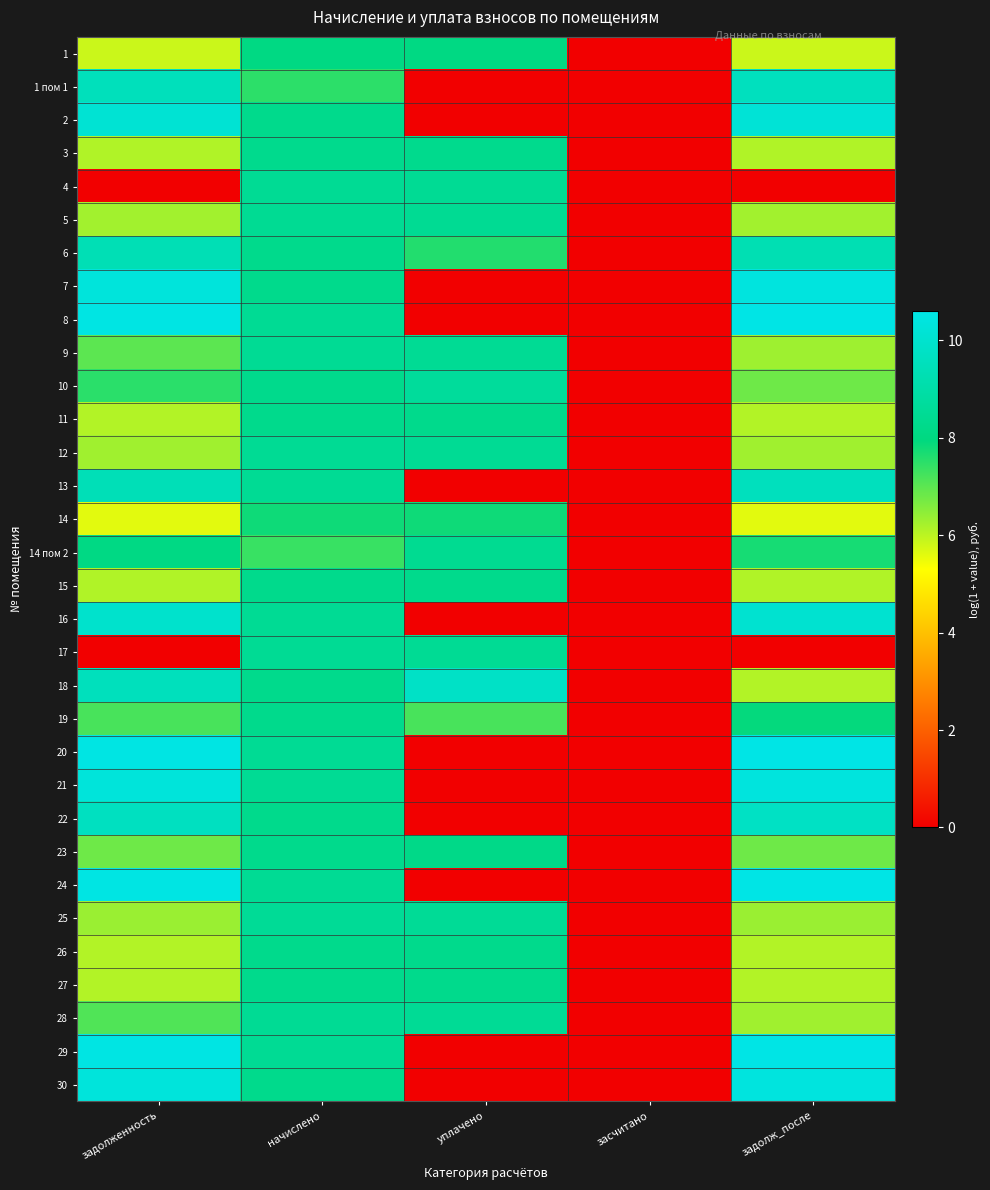

Reading right to left, list all the values displayed in this chart.

1: задолж_после=5.9	засчитано=0.0	уплачено=8.1	начислено=8.1	задолженность=5.9
1 пом 1: задолж_после=9.6	засчитано=0.0	уплачено=0.0	начислено=7.5	задолженность=9.5
2: задолж_после=10.2	засчитано=0.0	уплачено=0.0	начислено=8.3	задолженность=10.1
3: задолж_после=6.1	засчитано=0.0	уплачено=8.3	начислено=8.3	задолженность=6.1
4: задолж_после=0.0	засчитано=0.0	уплачено=8.5	начислено=8.5	задолженность=0.0
5: задолж_после=6.3	засчитано=0.0	уплачено=8.5	начислено=8.5	задолженность=6.3
6: задолж_после=9.3	засчитано=0.0	уплачено=7.6	начислено=8.3	задолженность=9.3
7: задолж_после=10.4	засчитано=0.0	уплачено=0.0	начислено=8.3	задолженность=10.3
8: задолж_после=10.6	засчитано=0.0	уплачено=0.0	начислено=8.5	задолженность=10.5
9: задолж_после=6.3	засчитано=0.0	уплачено=8.5	начислено=8.5	задолженность=7.0
10: задолж_после=6.8	засчитано=0.0	уплачено=8.7	начислено=8.3	задолженность=7.5
11: задолж_после=6.1	засчитано=0.0	уплачено=8.3	начислено=8.3	задолженность=6.1
12: задолж_после=6.3	засчитано=0.0	уплачено=8.5	начислено=8.5	задолженность=6.3
13: задолж_после=9.6	засчитано=0.0	уплачено=0.0	начислено=8.5	задолженность=9.4
14: задолж_после=5.6	засчитано=0.0	уплачено=7.8	начислено=7.8	задолженность=5.6
14 пом 2: задолж_после=7.7	засчитано=0.0	уплачено=8.4	начислено=7.4	задолженность=8.1
15: задолж_после=6.1	засчитано=0.0	уплачено=8.3	начислено=8.3	задолженность=6.1
16: задолж_после=10.1	засчитано=0.0	уплачено=0.0	начислено=8.5	задолженность=10.0
17: задолж_после=0.0	засчитано=0.0	уплачено=8.5	начислено=8.5	задолженность=0.0
18: задолж_после=6.1	засчитано=0.0	уплачено=9.8	начислено=8.3	задолженность=9.5
19: задолж_после=7.9	засчитано=0.0	уплачено=7.2	начислено=8.3	задолженность=7.2
20: задолж_после=10.6	засчитано=0.0	уплачено=0.0	начислено=8.5	задолженность=10.5
21: задолж_после=10.4	засчитано=0.0	уплачено=0.0	начислено=8.5	задолженность=10.3
22: задолж_после=9.7	засчитано=0.0	уплачено=0.0	начислено=8.3	задолженность=9.6
23: задолж_после=6.8	засчитано=0.0	уплачено=8.2	начислено=8.3	задолженность=6.8
24: задолж_после=10.6	засчитано=0.0	уплачено=0.0	начислено=8.5	задолженность=10.5
25: задолж_после=6.3	засчитано=0.0	уплачено=8.5	начислено=8.5	задолженность=6.3
26: задолж_после=6.1	засчитано=0.0	уплачено=8.3	начислено=8.3	задолженность=6.1
27: задолж_после=6.1	засчитано=0.0	уплачено=8.3	начислено=8.3	задолженность=6.1
28: задолж_после=6.3	засчитано=0.0	уплачено=8.5	начислено=8.5	задолженность=7.1
29: задолж_после=10.6	засчитано=0.0	уплачено=0.0	начислено=8.5	задолженность=10.5
30: задолж_после=10.4	засчитано=0.0	уплачено=0.0	начислено=8.3	задолженность=10.3